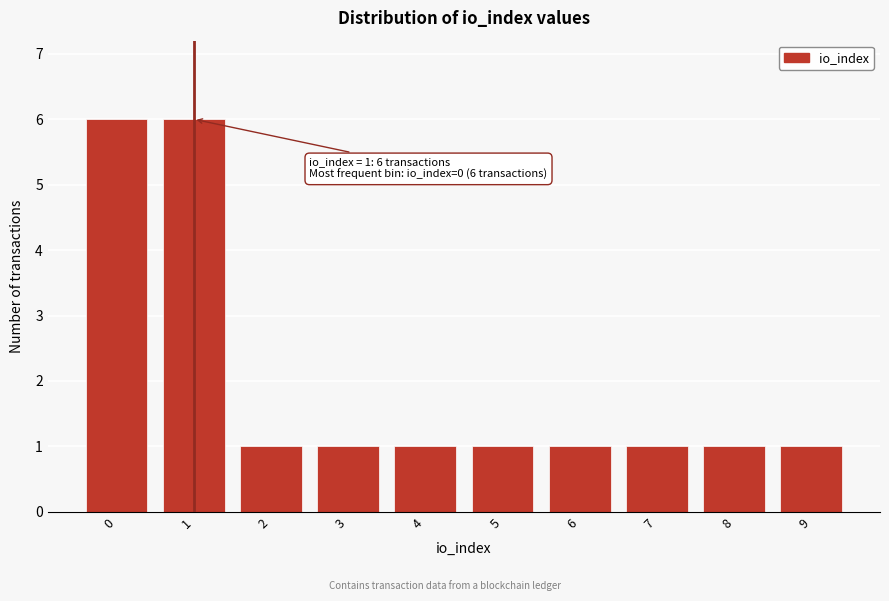

Reading left to right, extract all data points from this chart.

6	6	1	1	1	1	1	1	1	1